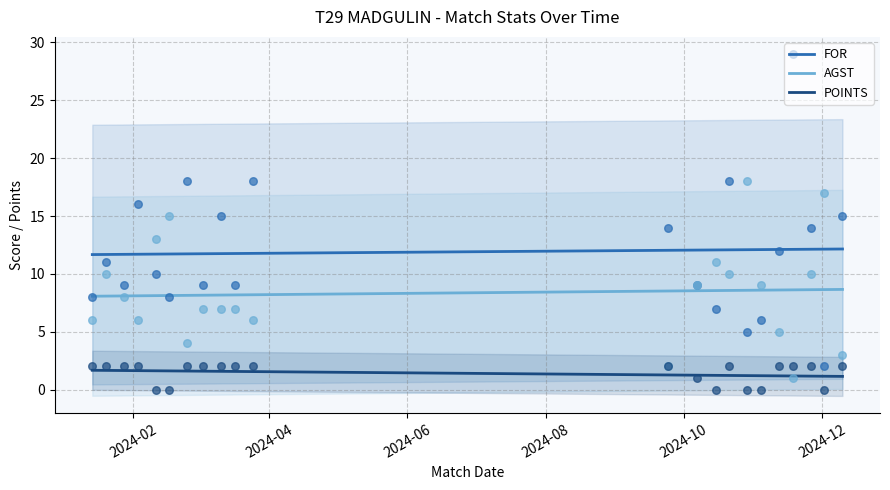

What are all the series names shown in the legend?

FOR, AGST, POINTS